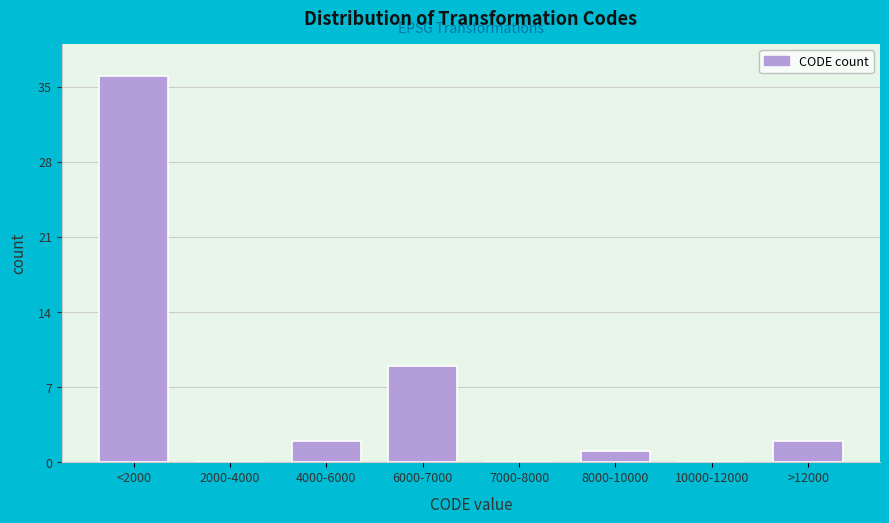

Reading left to right, what are all the values shown in this chart?

<2000=36	2000-4000=0	4000-6000=2	6000-7000=9	7000-8000=0	8000-10000=1	10000-12000=0	>12000=2